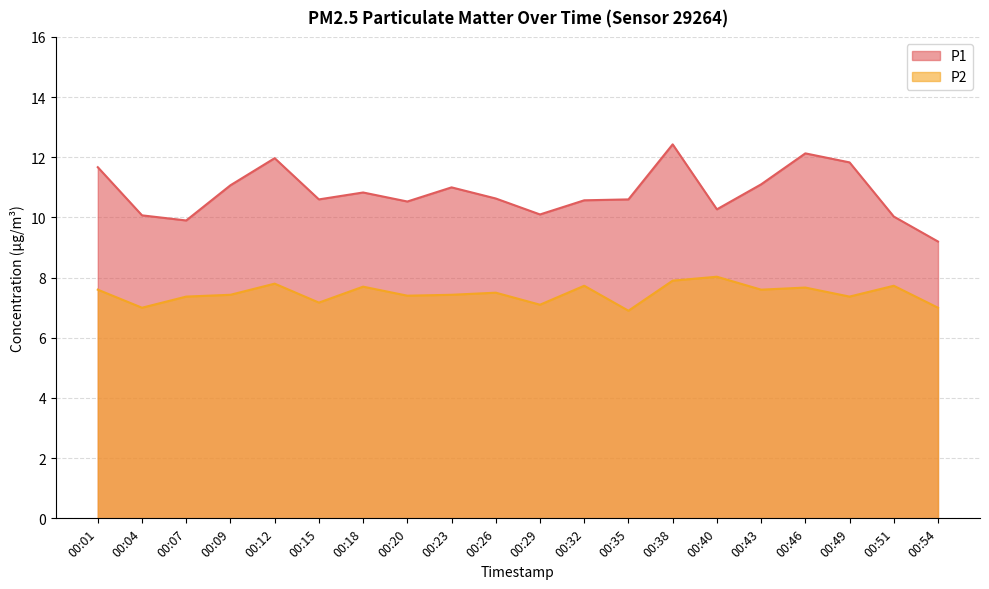

The value of P2 at 00:12 is 7.8. True or false?

True